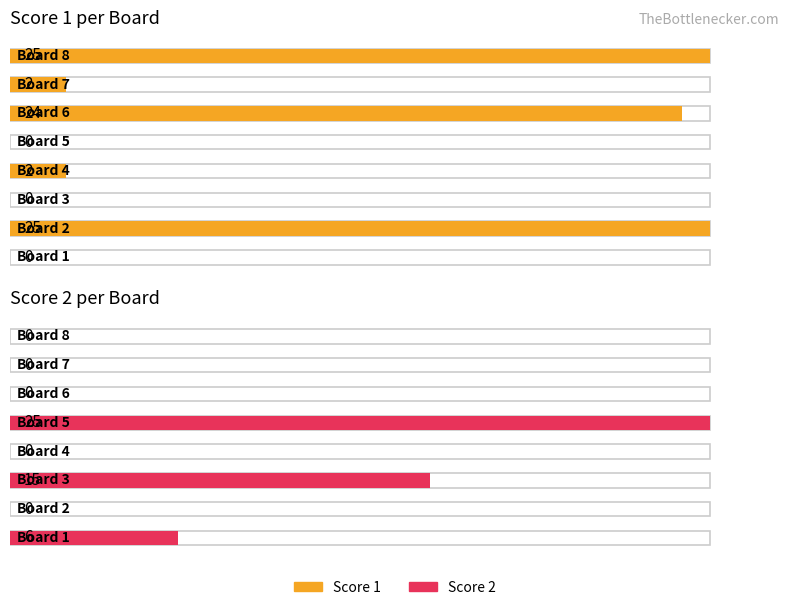

Is it true that Score 1 equals 0 at Board 5?

True